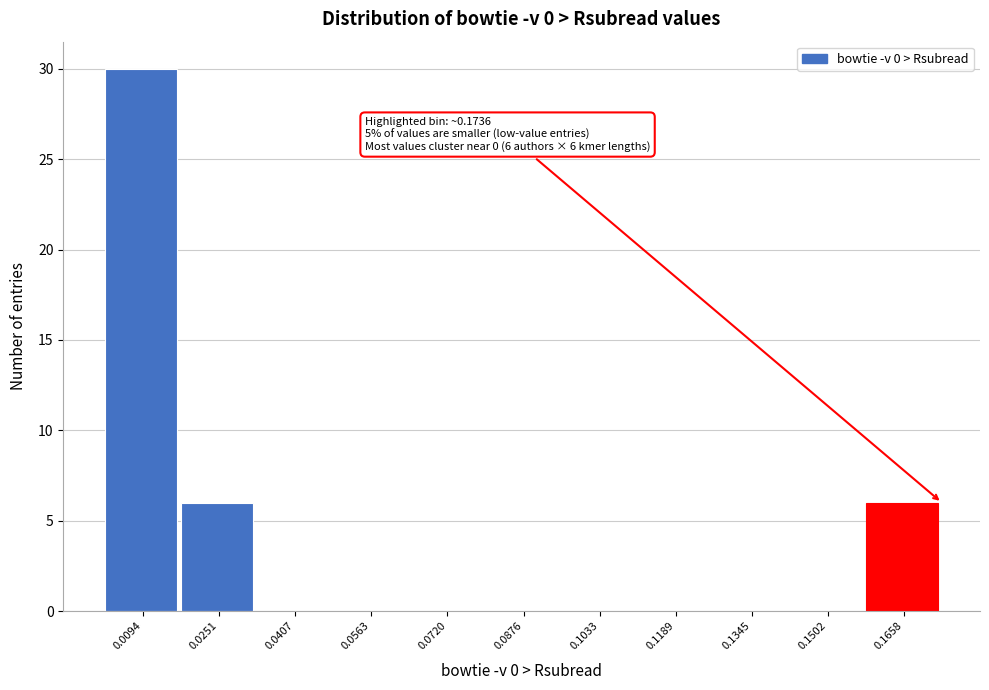

Which range on the x-axis has the tallest bar?

0.002 to 0.018